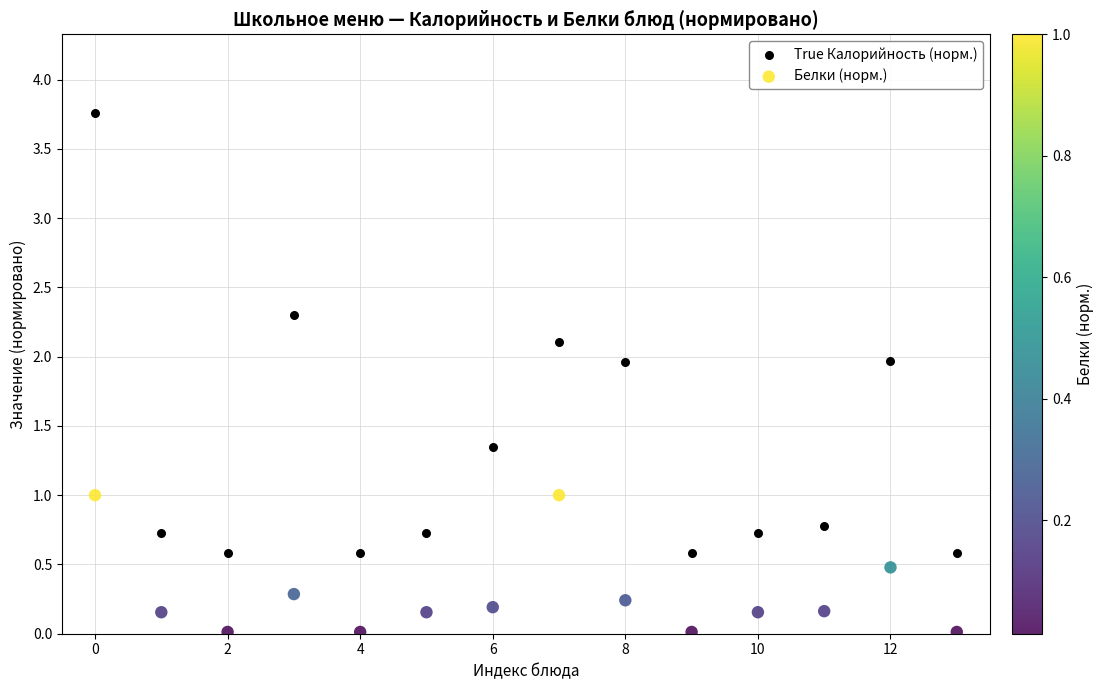

Which series contains the highest Y value?

True Калорийность (норм.)